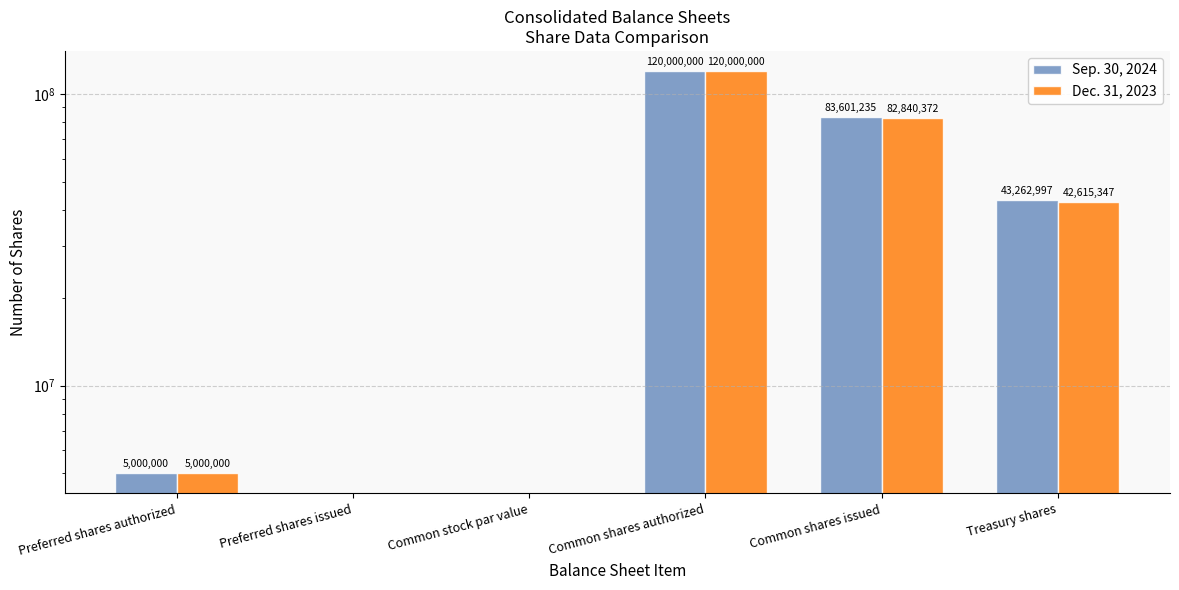

Which has a higher value, Common stock par value or Common shares issued?

Common shares issued